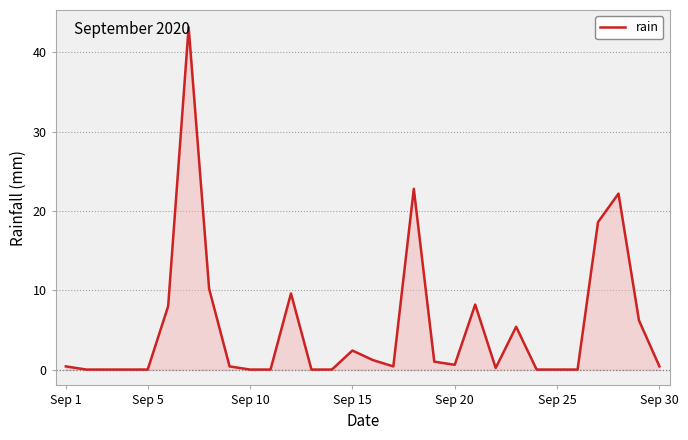

What is the greatest value displayed?

43.2